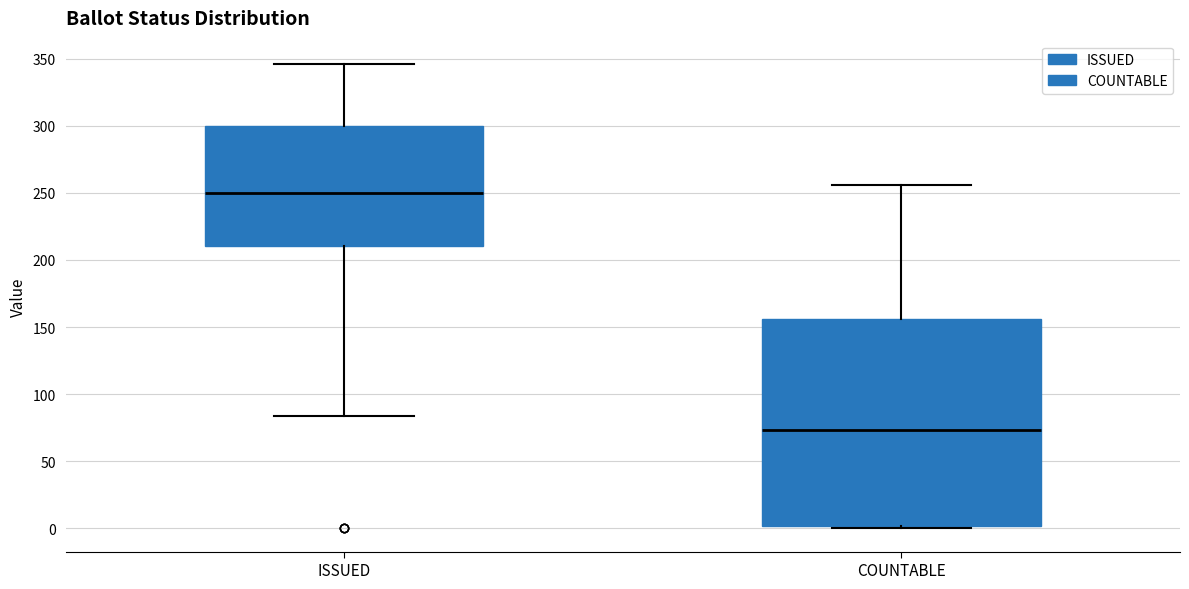

Which box is the tallest, from its lower edge to its upper edge?

COUNTABLE